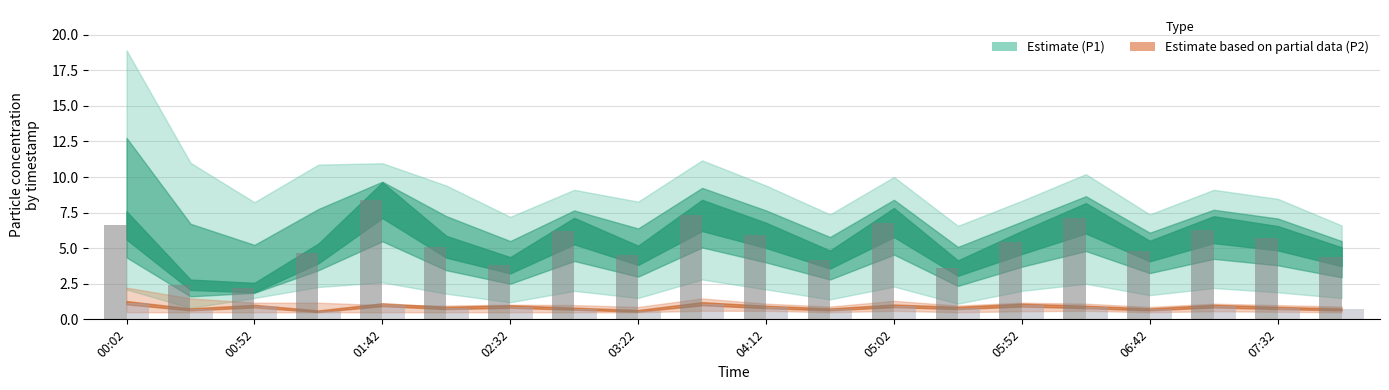

What is the maximum value shown in the chart?

8.4